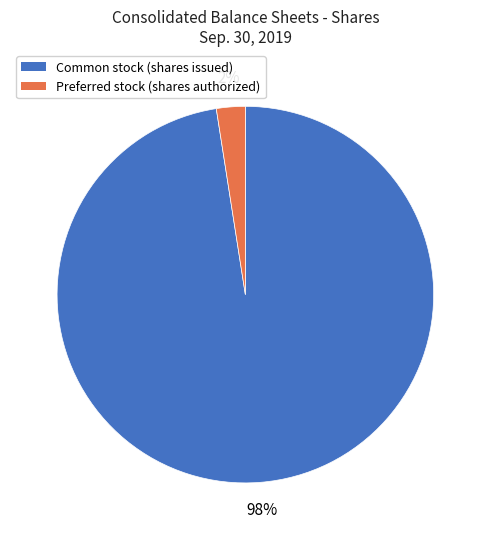

To the nearest percent, what is the average slice percentage?

50%